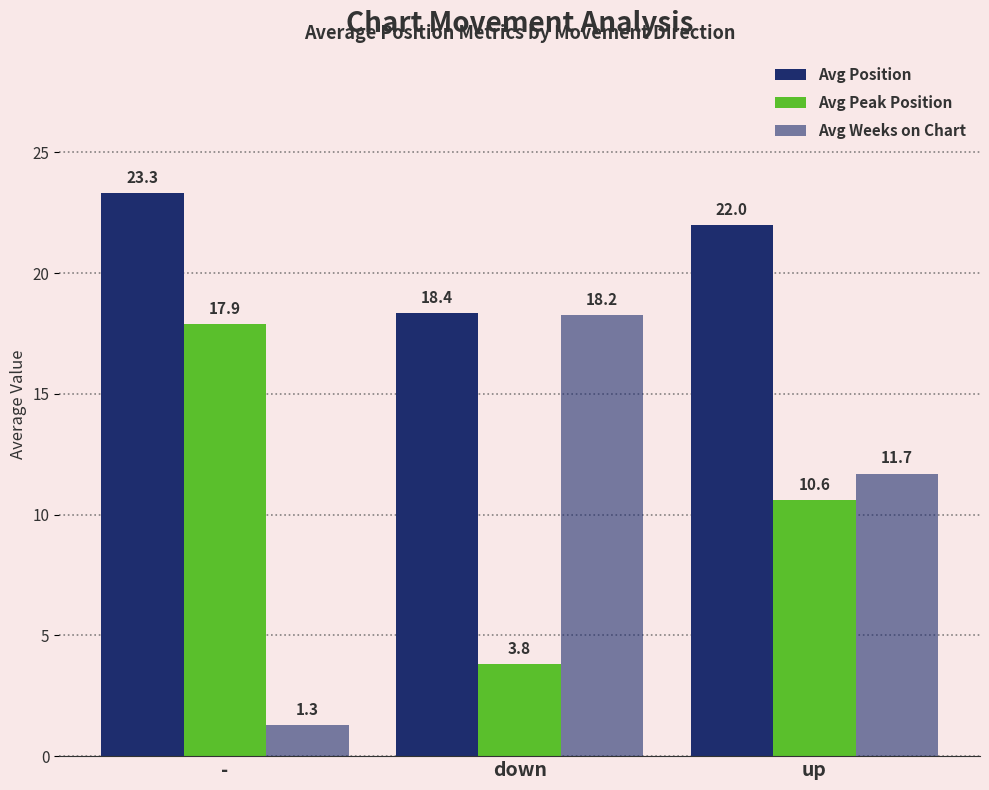

What is the label of the 1st bar from the left?

-